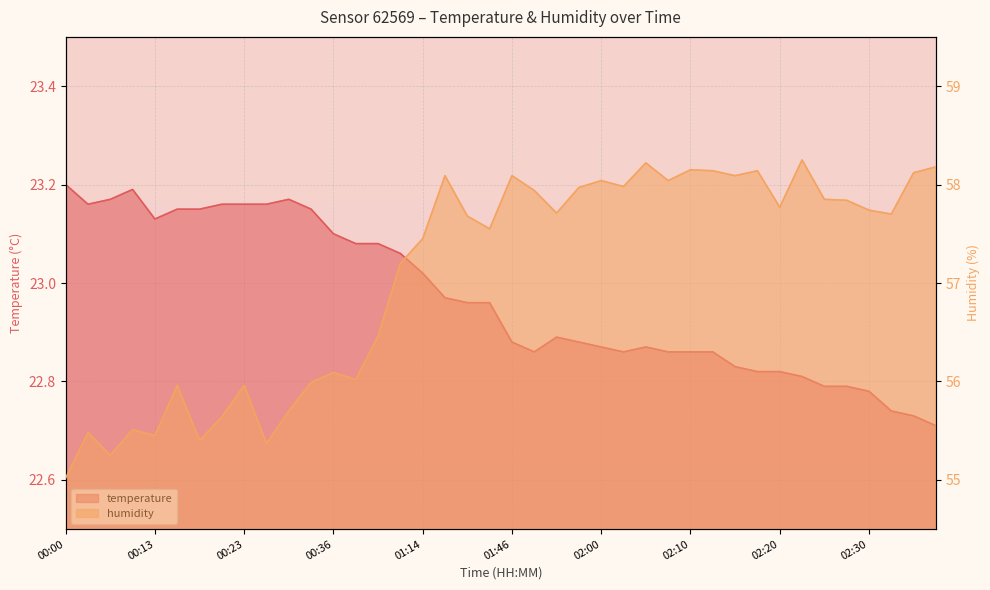

What is the total value across all series at 01:00?

80.3